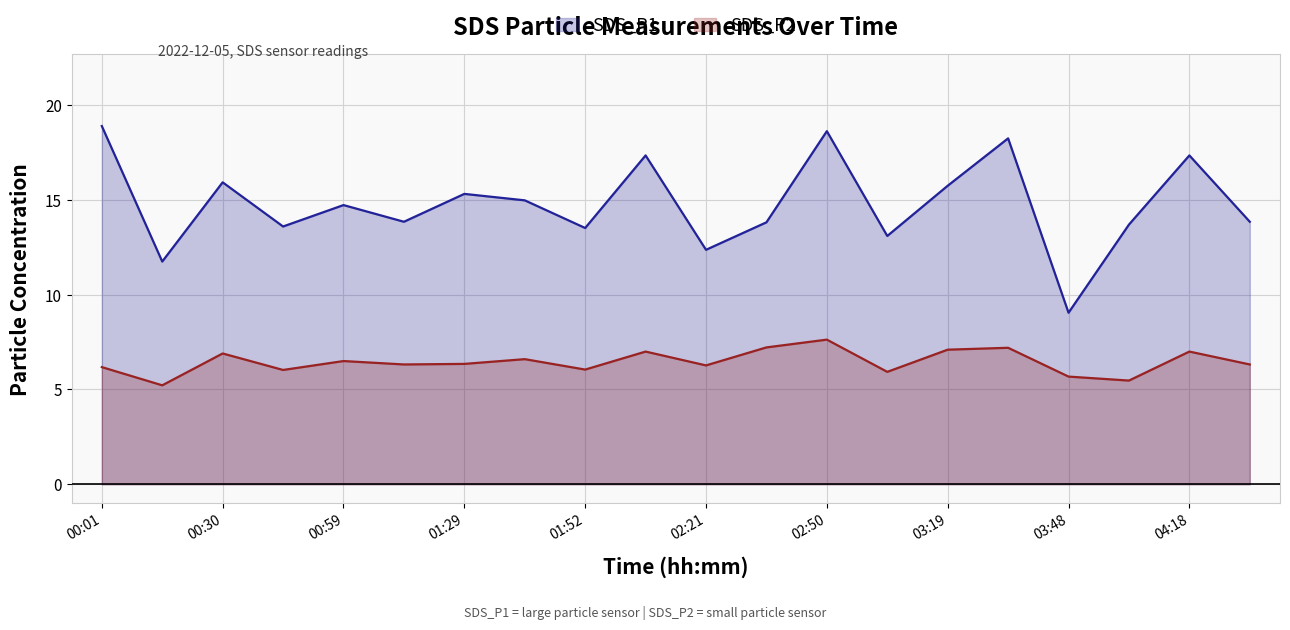

What value does the SDS_P2 series have at 02:50?

7.6